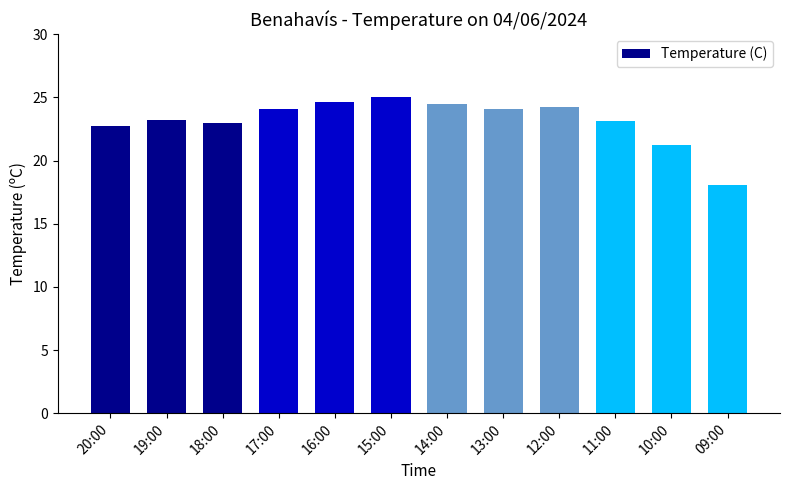

What is the label of the 4th bar from the left?

17:00